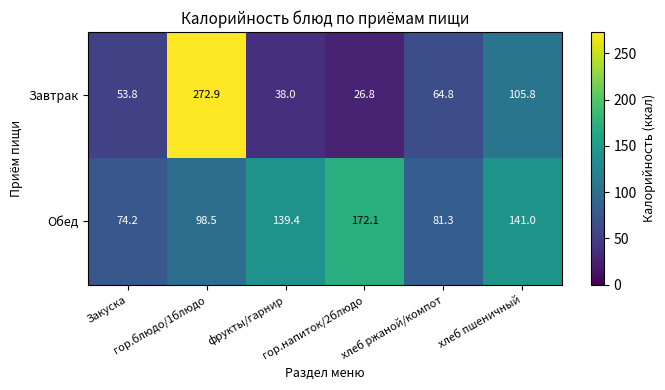

What is the highest value of the Обед series?

172.1